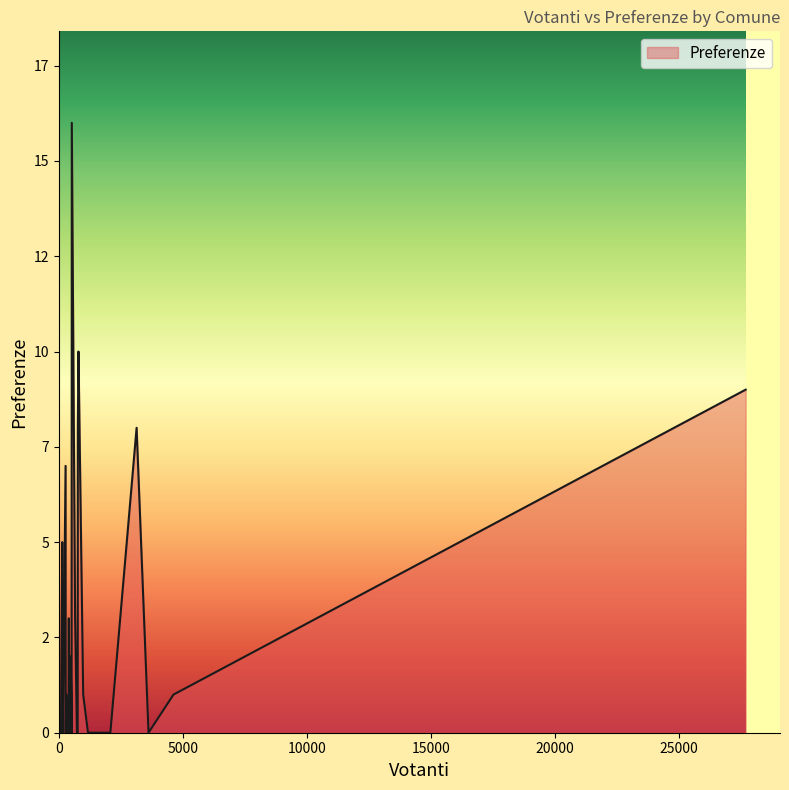

Does the chart display data point markers on the line(s)?

No